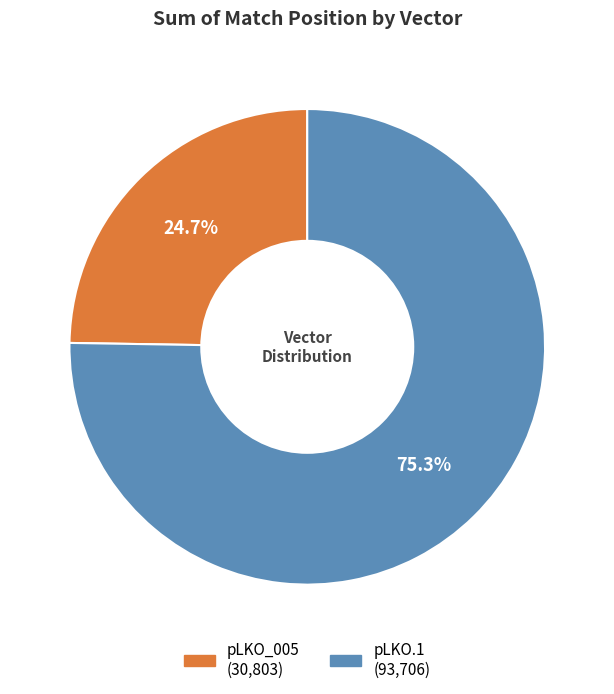

How many slices are in this pie chart?

2